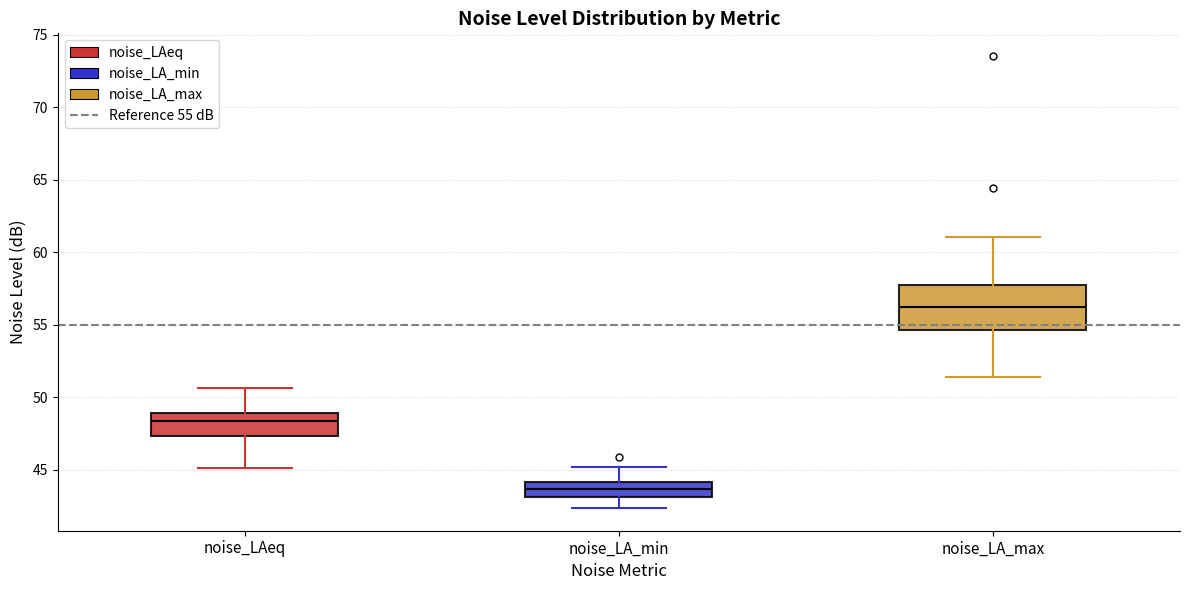

Where is the lower edge of the box for noise_LA_min on the y-axis? The values are not printed on the chart, so give them approximately, as read against the axis.

43.0